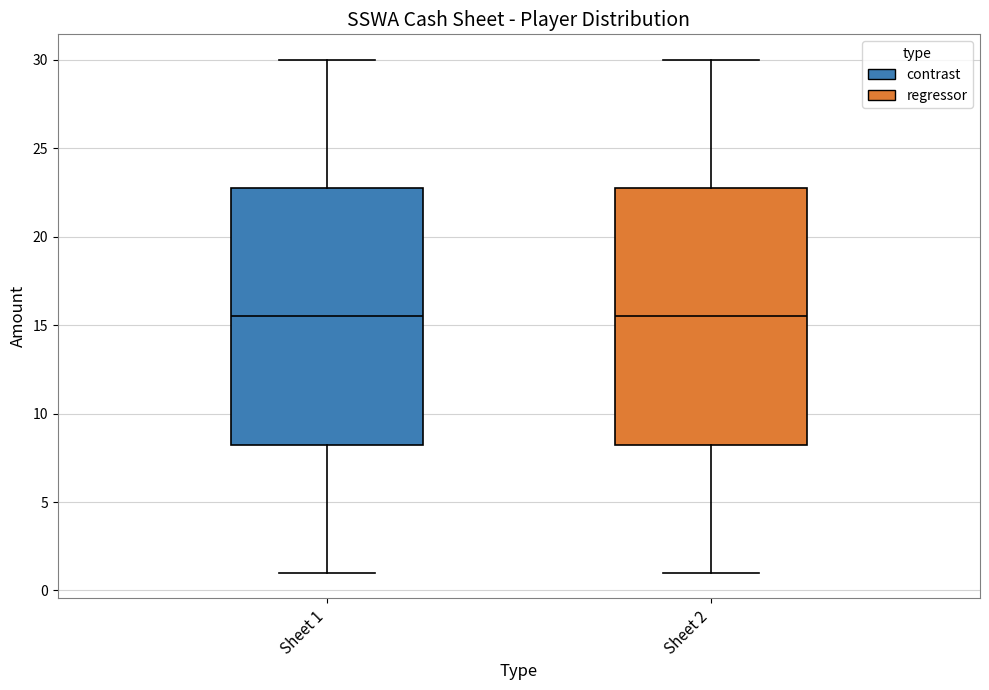

Reading left to right, read every box against the y-axis: the position of its median line, the range the box covers, and the ends of its whiskers. The values are not printed on the chart, so give them approximately, as read against the axis.

Sheet 1: median 15.5, box 8.5 to 23.0, whiskers 1.0 to 30.0
Sheet 2: median 15.5, box 8.5 to 23.0, whiskers 1.0 to 30.0